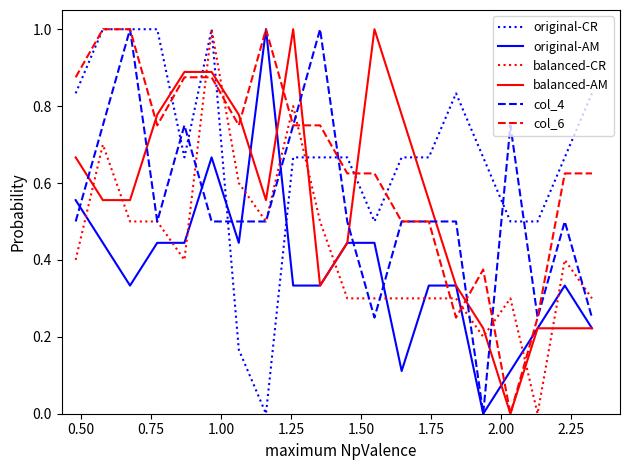

Which series ends up on top after the final intersection of col_4 and balanced-AM?

col_4